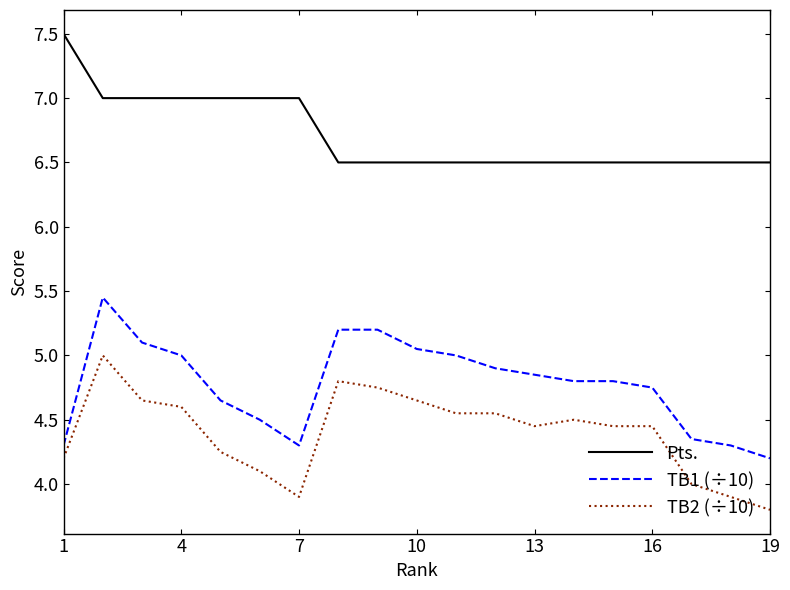

Which series has the largest total across all categories?

Pts.